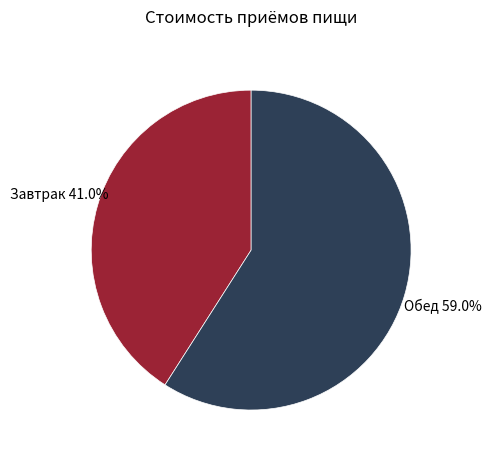

Does any single category account for the majority?

Yes